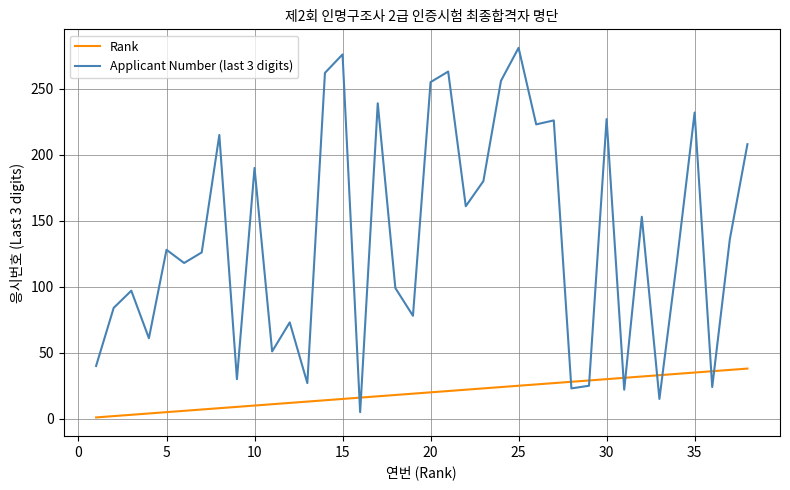

Which series has the widest spread of values?

Applicant Number (last 3 digits)